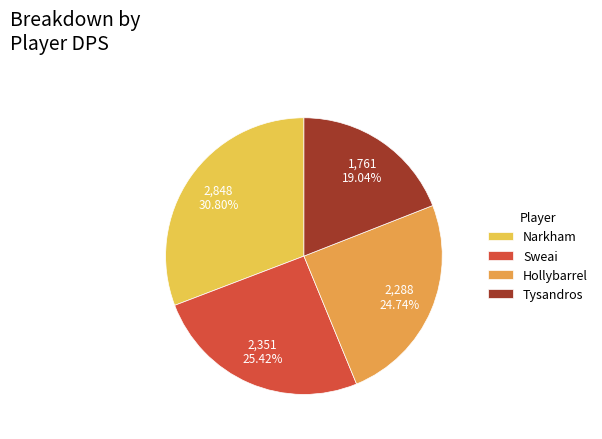

Which slice is the smallest?

Tysandros